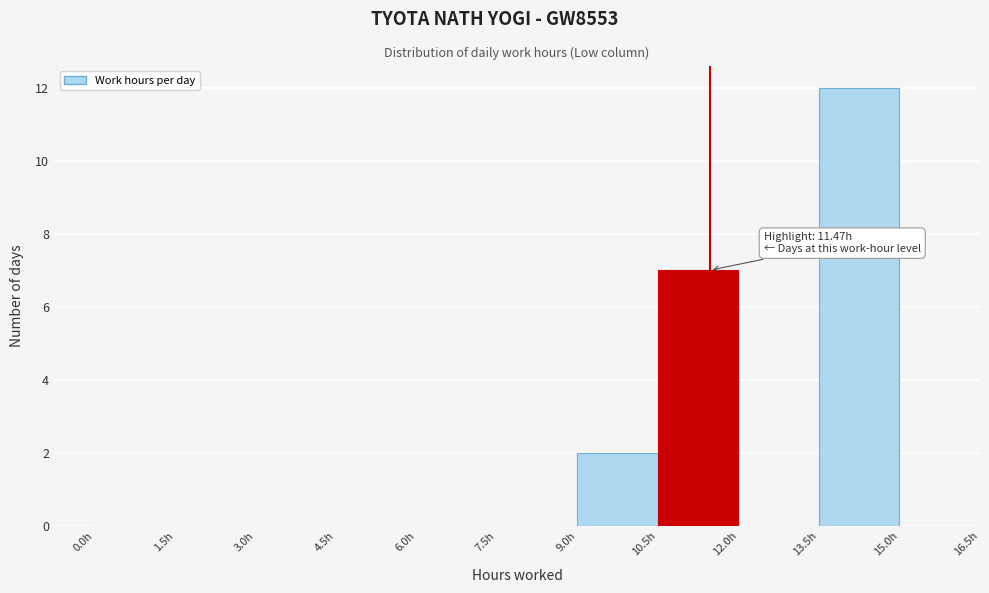

Over which range of the x-axis is the bar tallest?

13.5 to 15.0